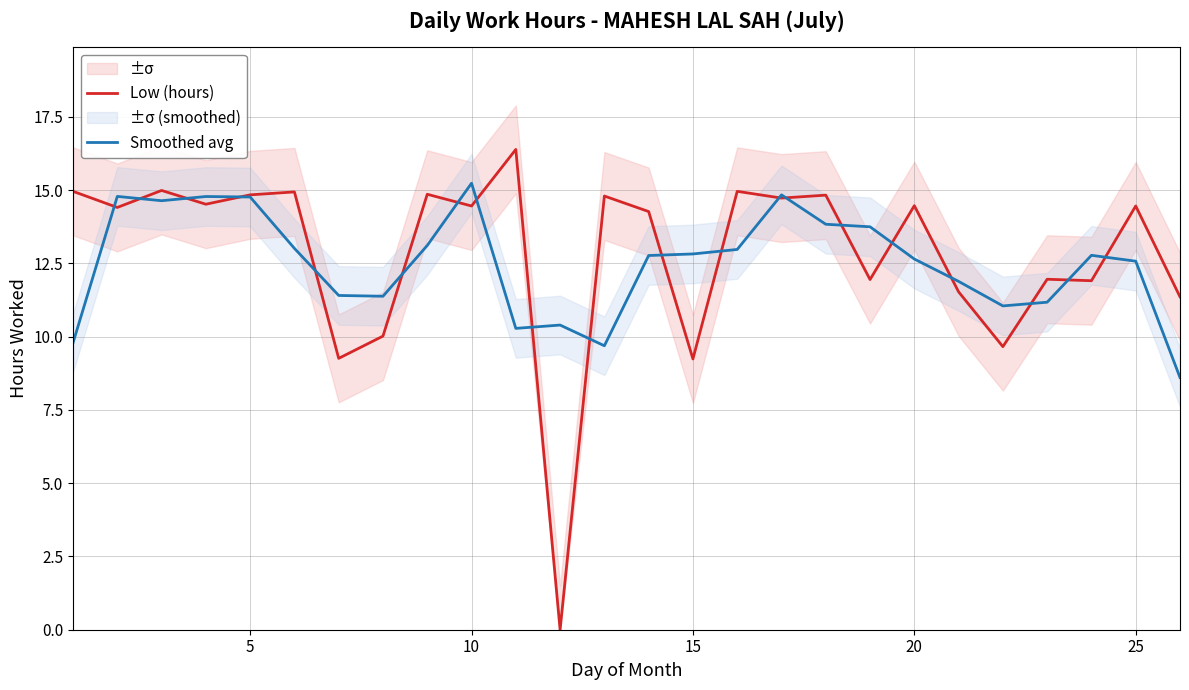

How many values in the Smoothed avg series exceed 12?

16